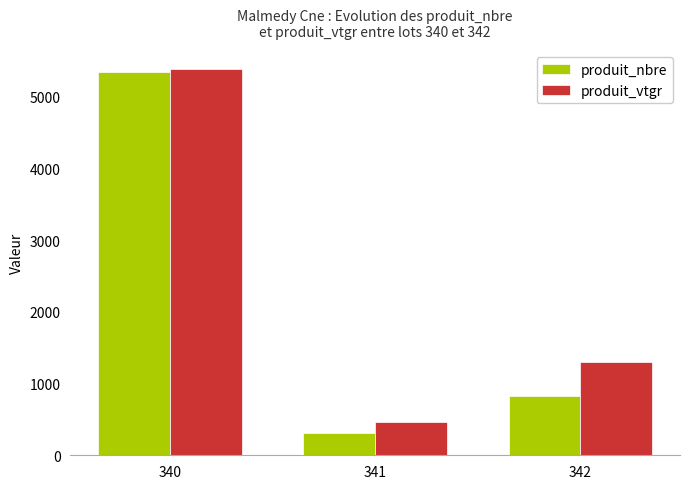

What is the value of the produit_nbre bar at the 2nd from the left?

307.0